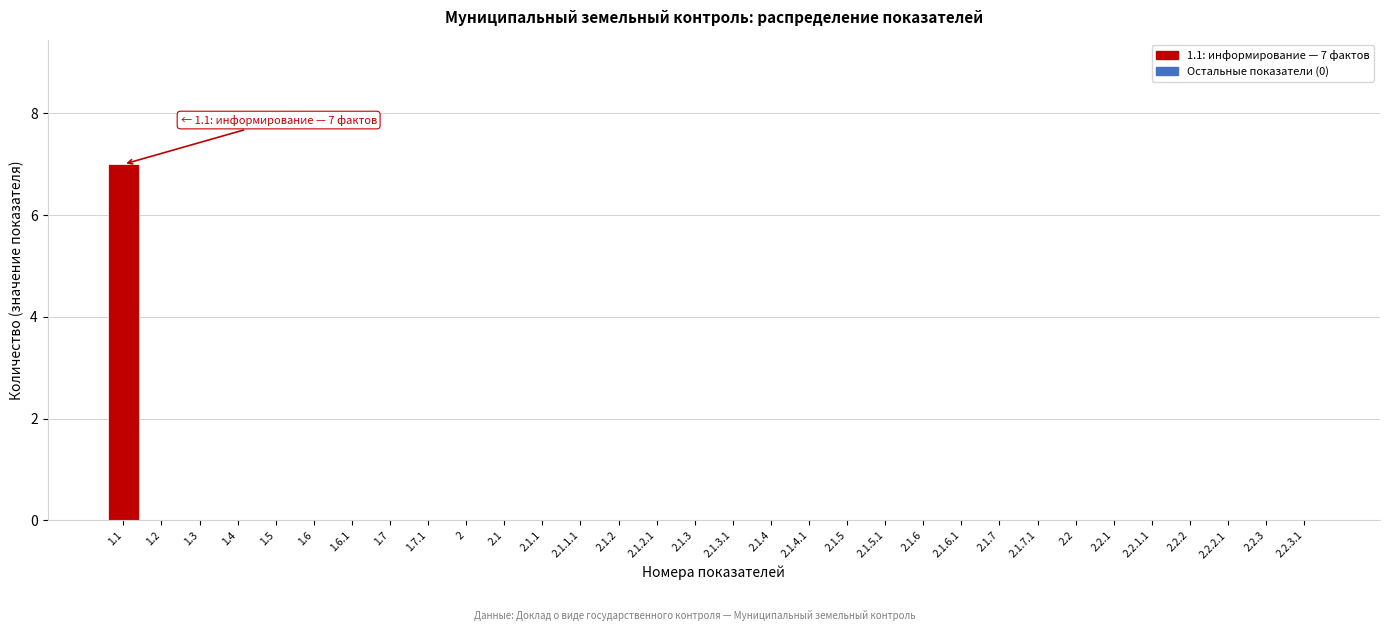

What is the sum of all values?

7